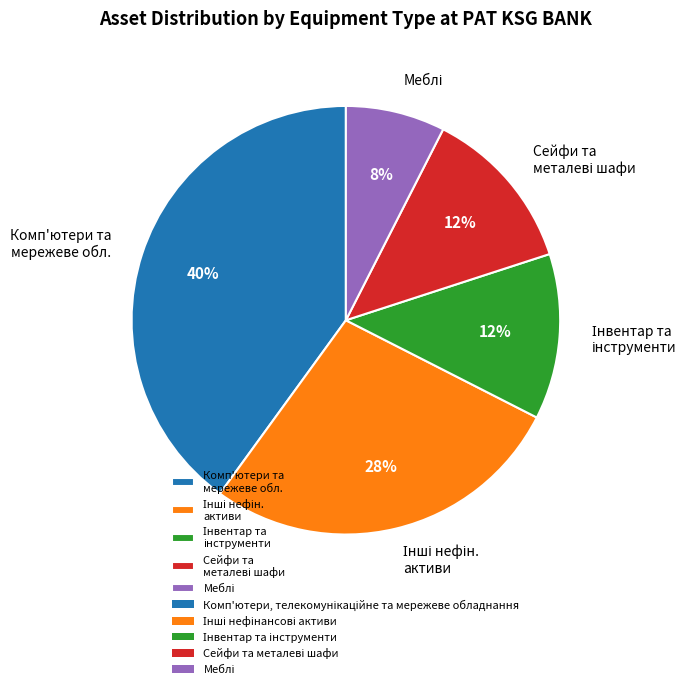

To the nearest percent, what is the difference between the largest and smallest slice percentages?

32%